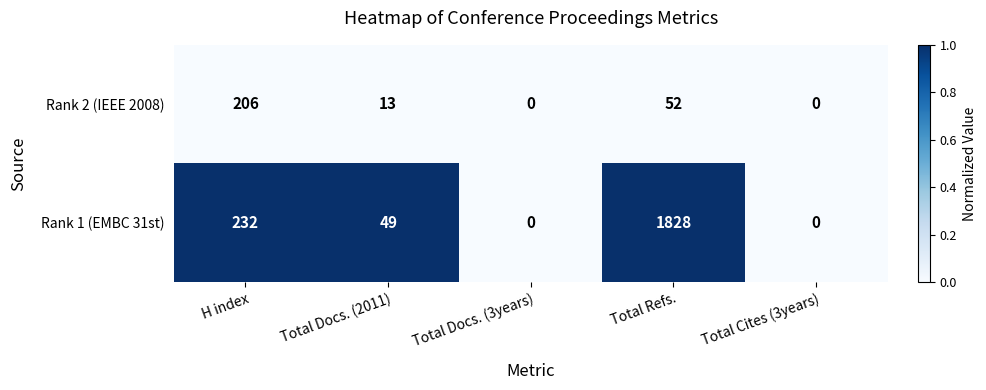

How many data points does each series have?

5